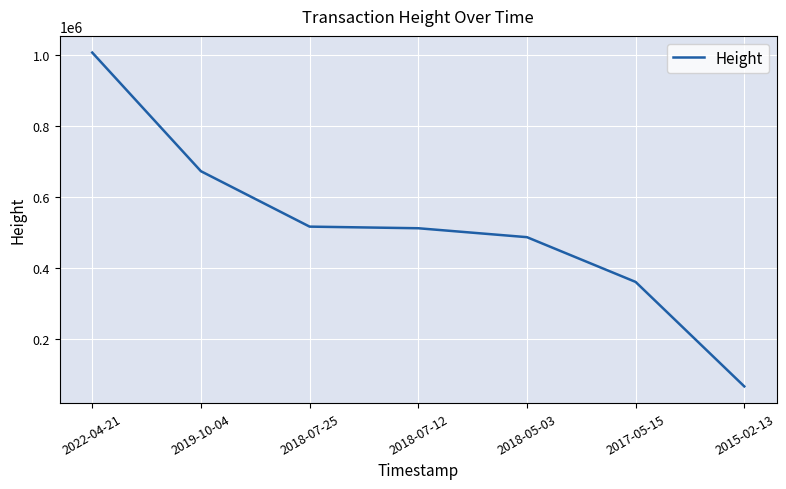

What is the change in value from 2022-04-21 to 2019-10-04?

-333758